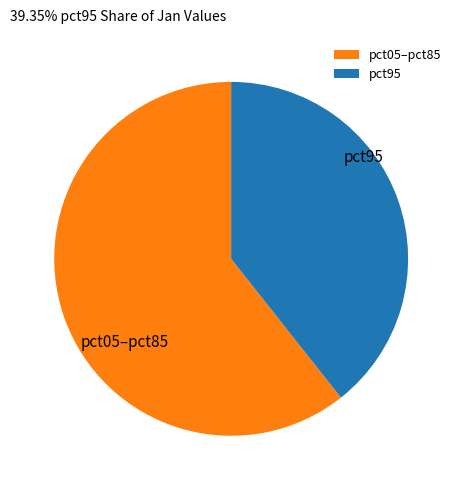

Do pct95 and pct05–pct85 together represent more than half of the pie?

Yes